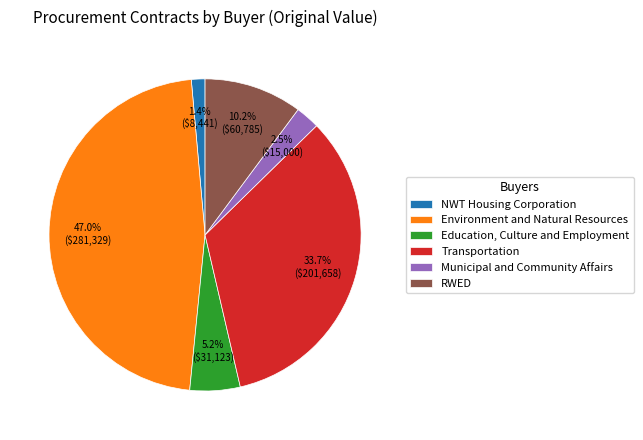

What is the largest slice in the pie chart?

Environment and Natural Resources